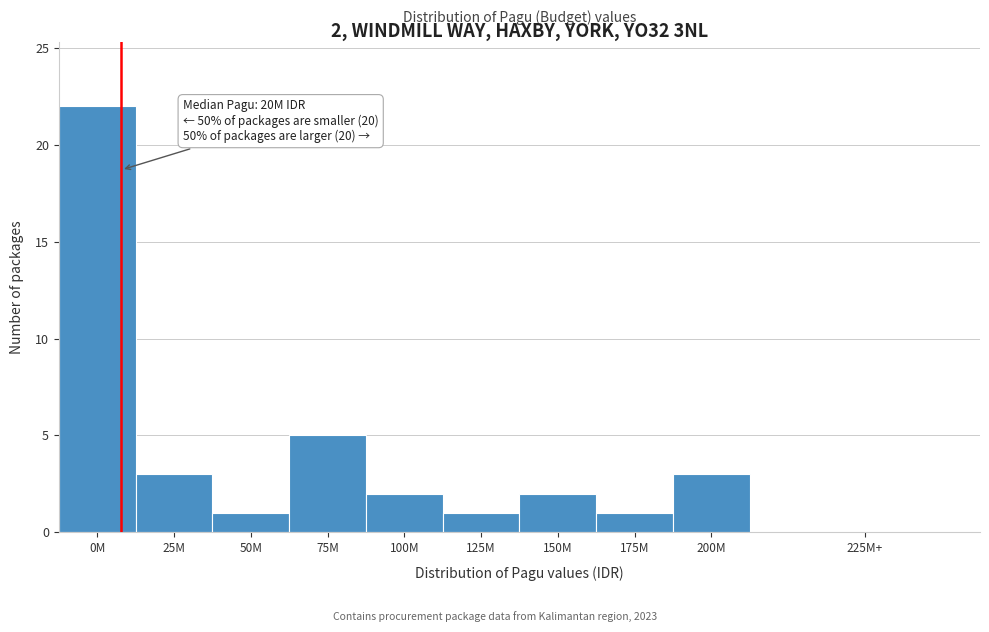

Reading left to right, extract all data points from this chart.

0M=22	25M=3	50M=1	75M=5	100M=2	125M=1	150M=2	175M=1	200M=3	225M+=0